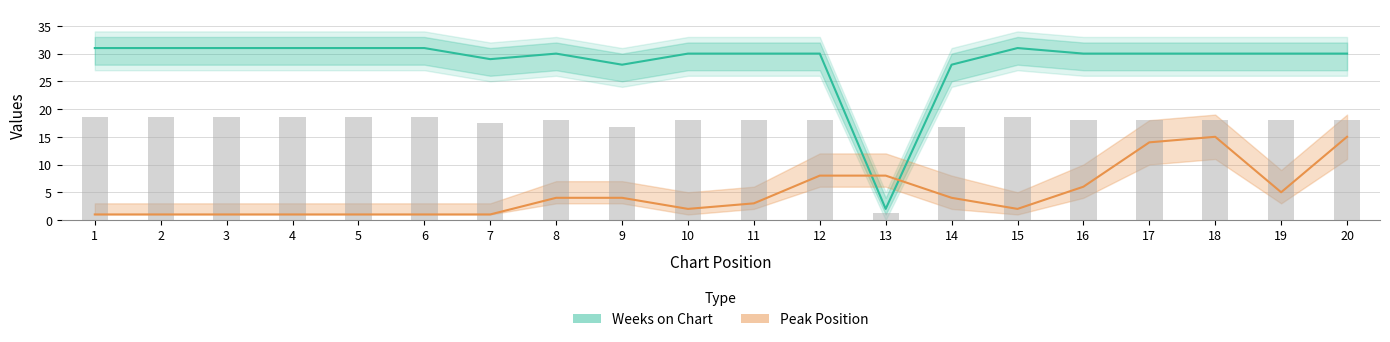

True or false: Weeks on Chart has a value of 30 at 12.

True